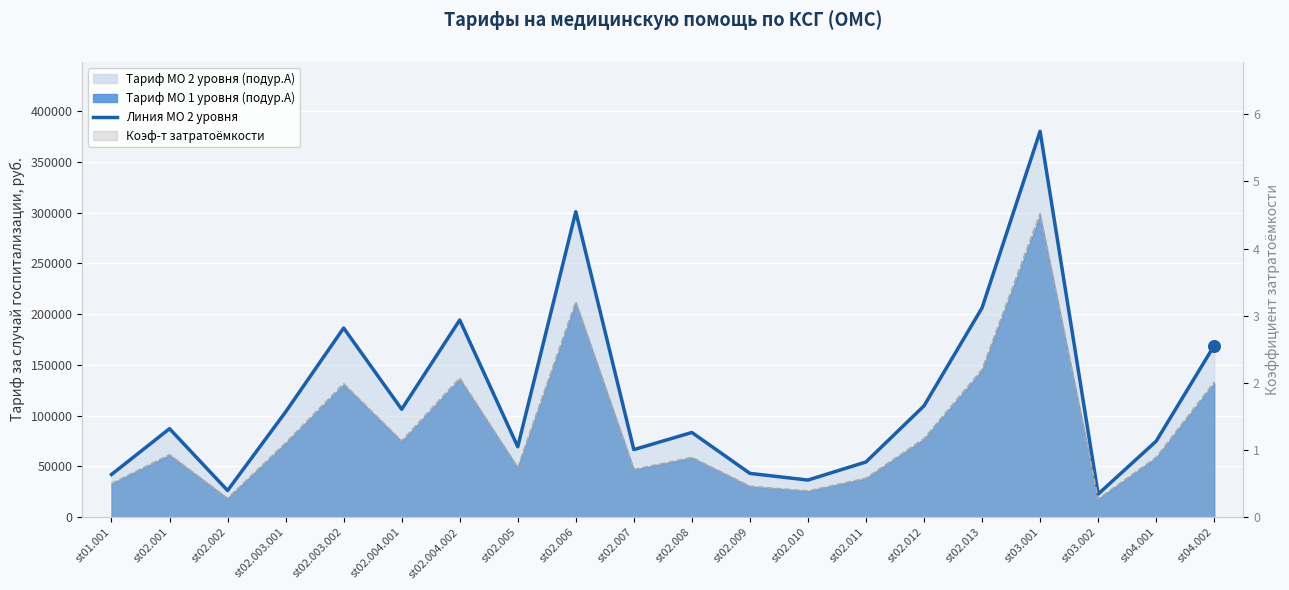

Which series has the largest Y range (max minus min)?

Линия МО 2 уровня